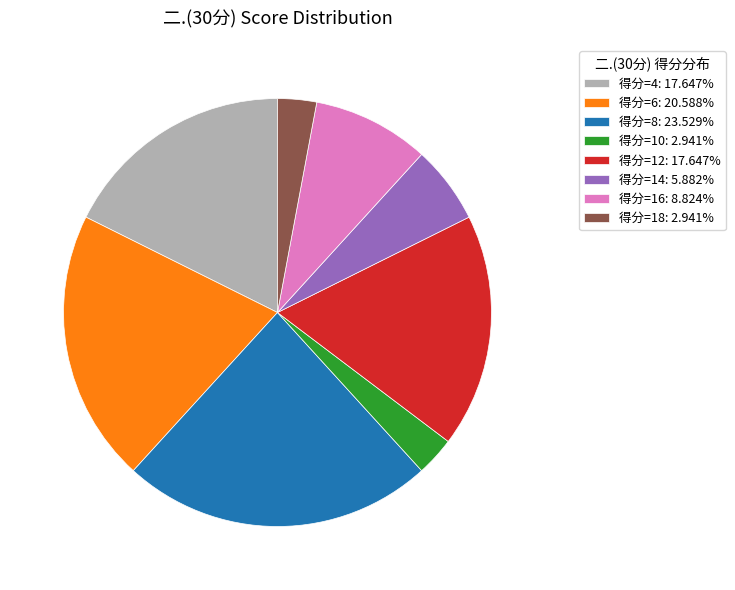

How many segments does this pie chart have?

8